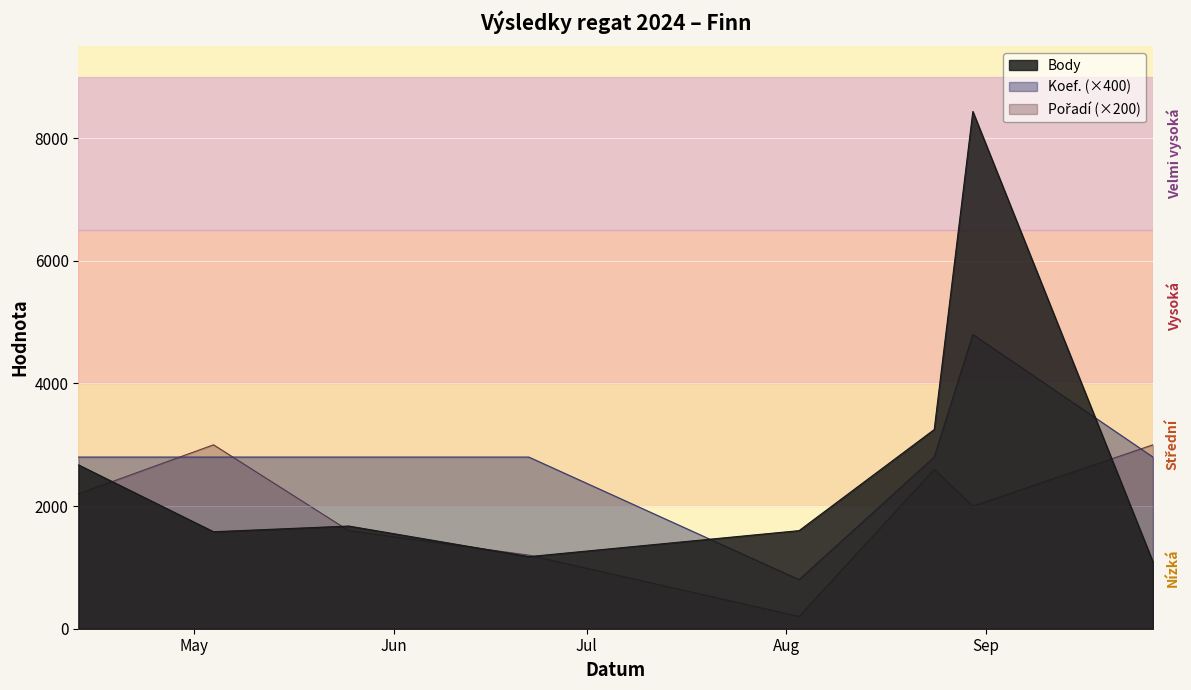

At how many categories does at least one series exceed 6762?

1